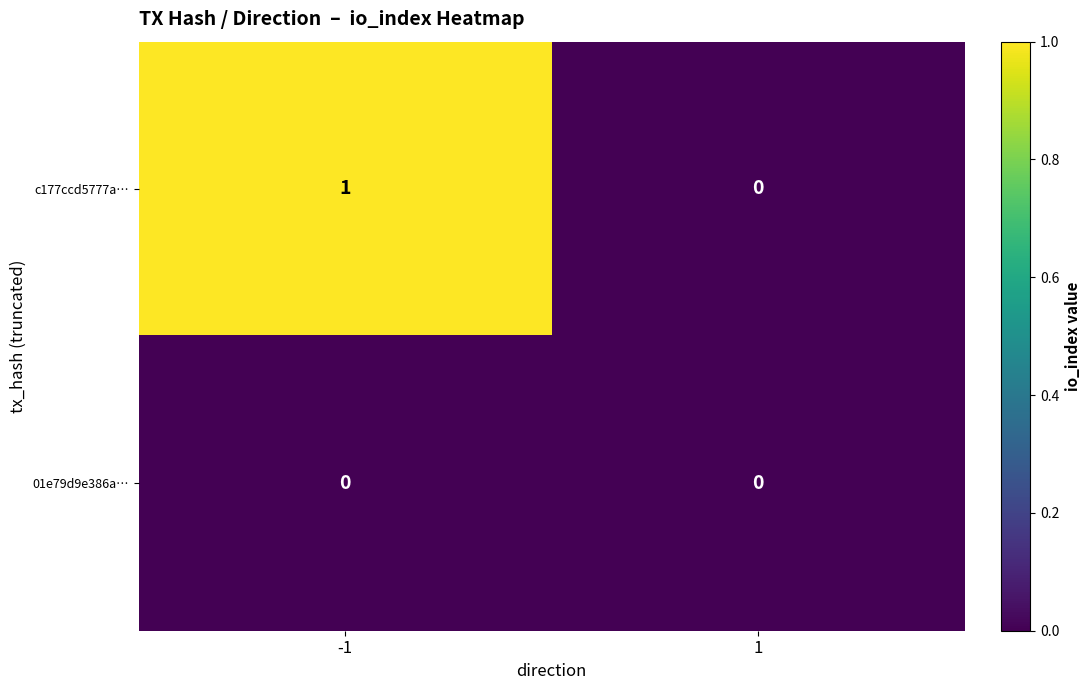

List the series in order of their peak value, highest first.

c177ccd5777a…, 01e79d9e386a…